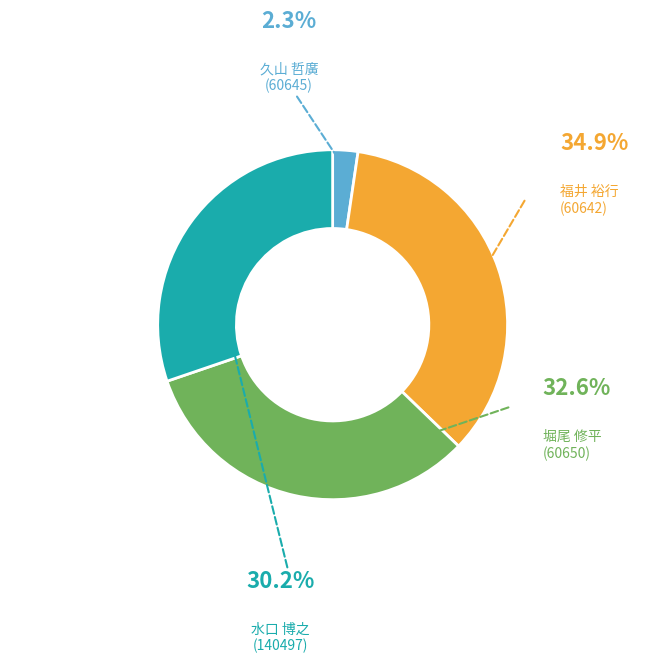

What is the smallest slice in the pie chart?

久山 哲廣
(60645)